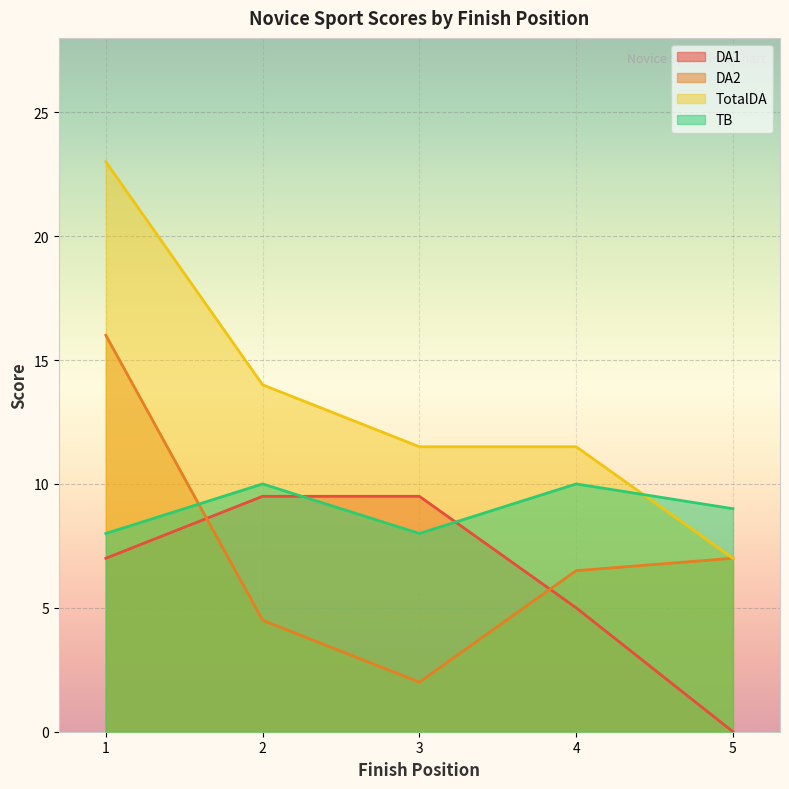

At which label is DA2 closest to 9?

5